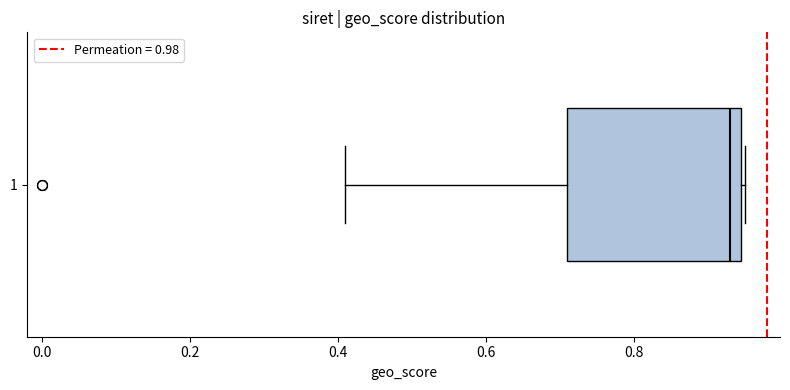

Transcribe this box plot: give where the median line is, the range the box spans, and where the two whiskers end, as read against the x-axis. The values are not printed on the chart, so give them approximately, as read against the axis.

median 0.94 (just left of the box's right edge), box 0.72 to 0.94, whiskers 0.42 to 0.96